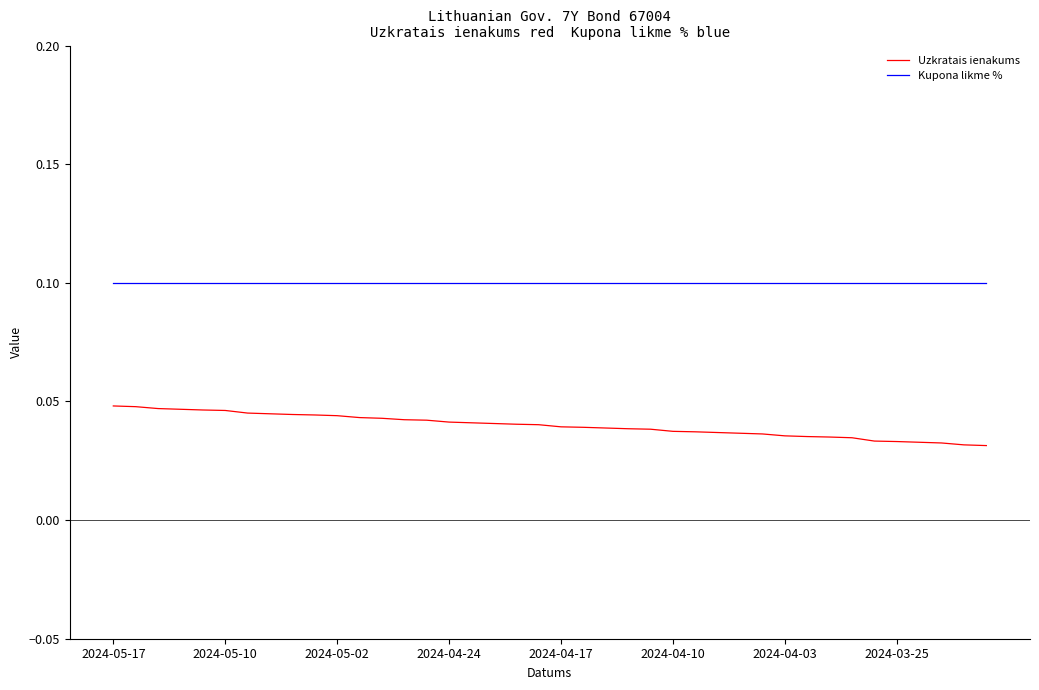

What is the sum of all Kupona likme % values?

4.0